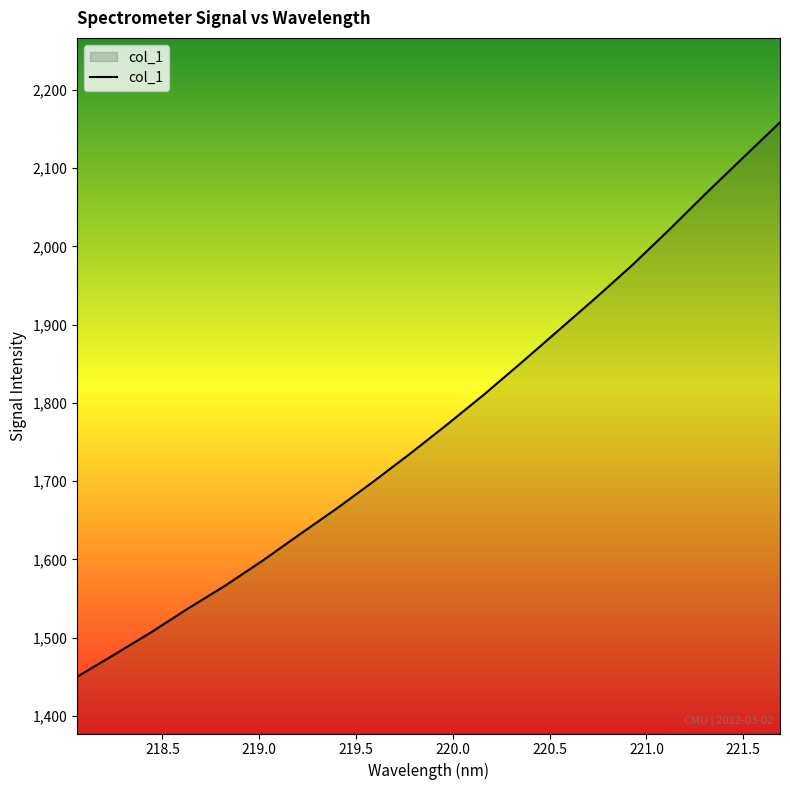

What is the greatest value displayed?

2158.6